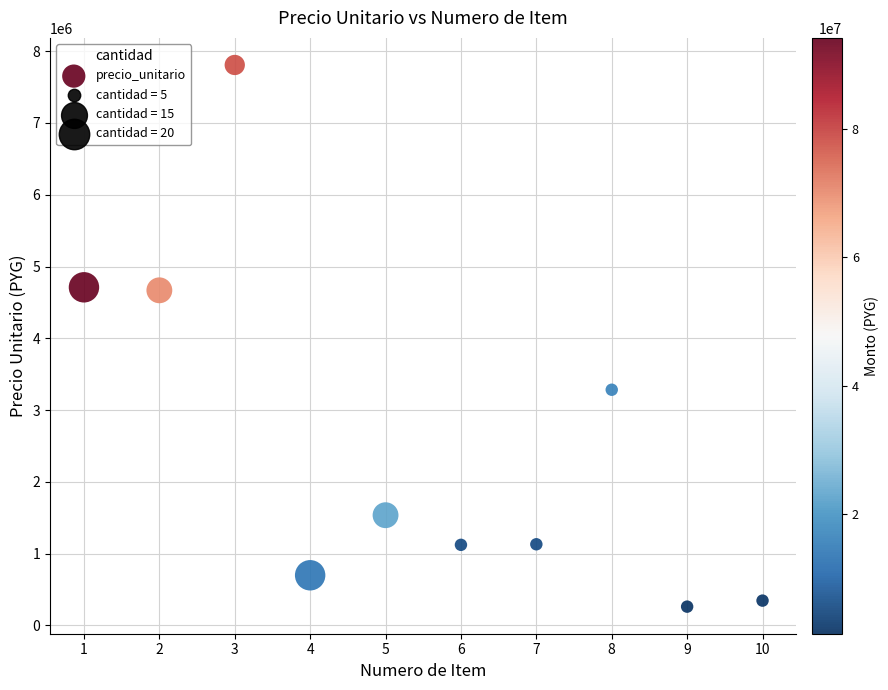

What is the range of Y values (max minus min)?

7546987